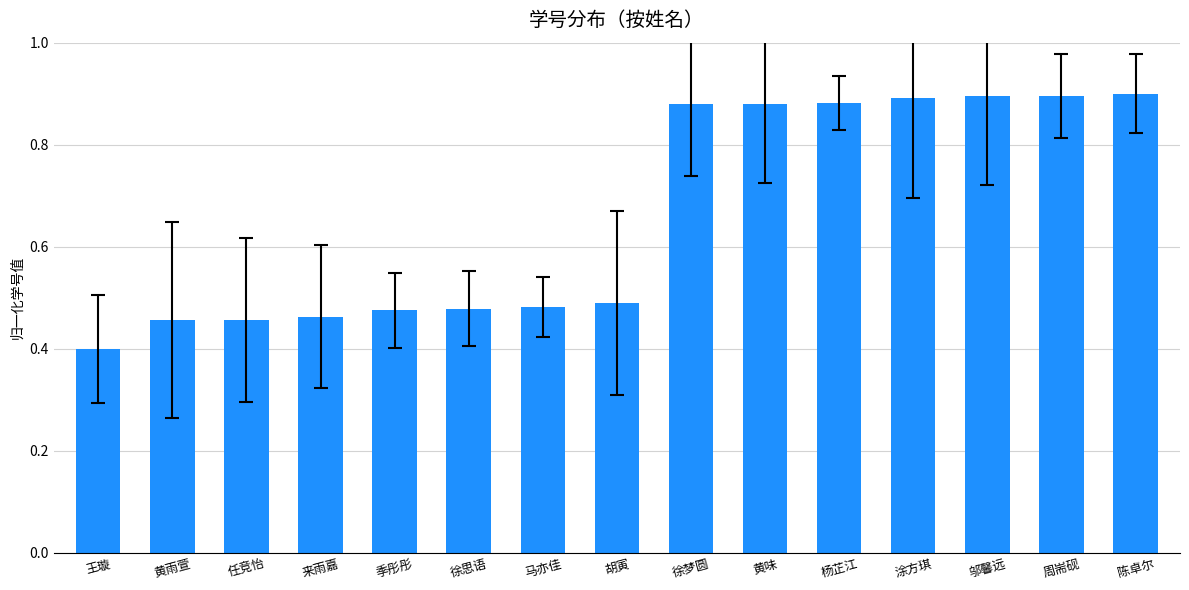

What is the average value?

0.7